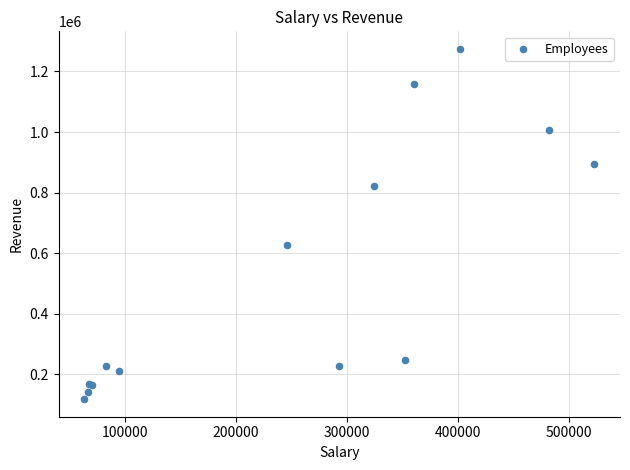

What Y value in the scatter plot is closest to 696402?

627300.0